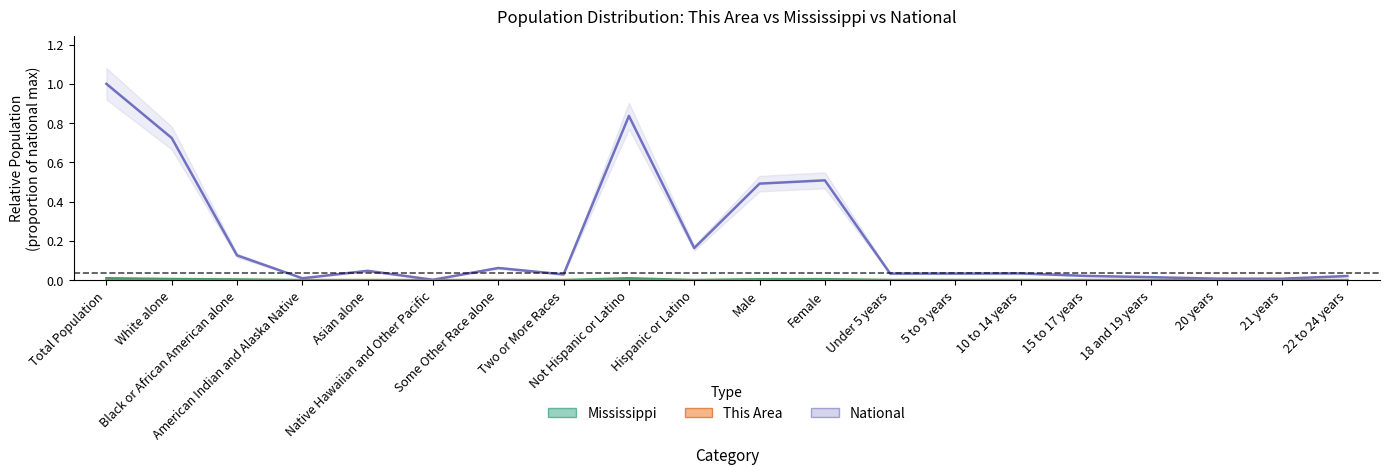

Between Two or More Races and Under 5 years, which is larger?

Under 5 years